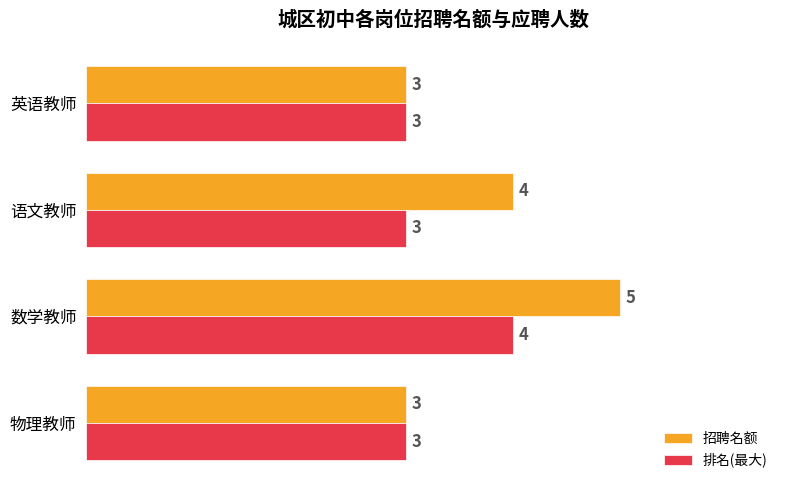

Which series has the largest total across all categories?

招聘名额